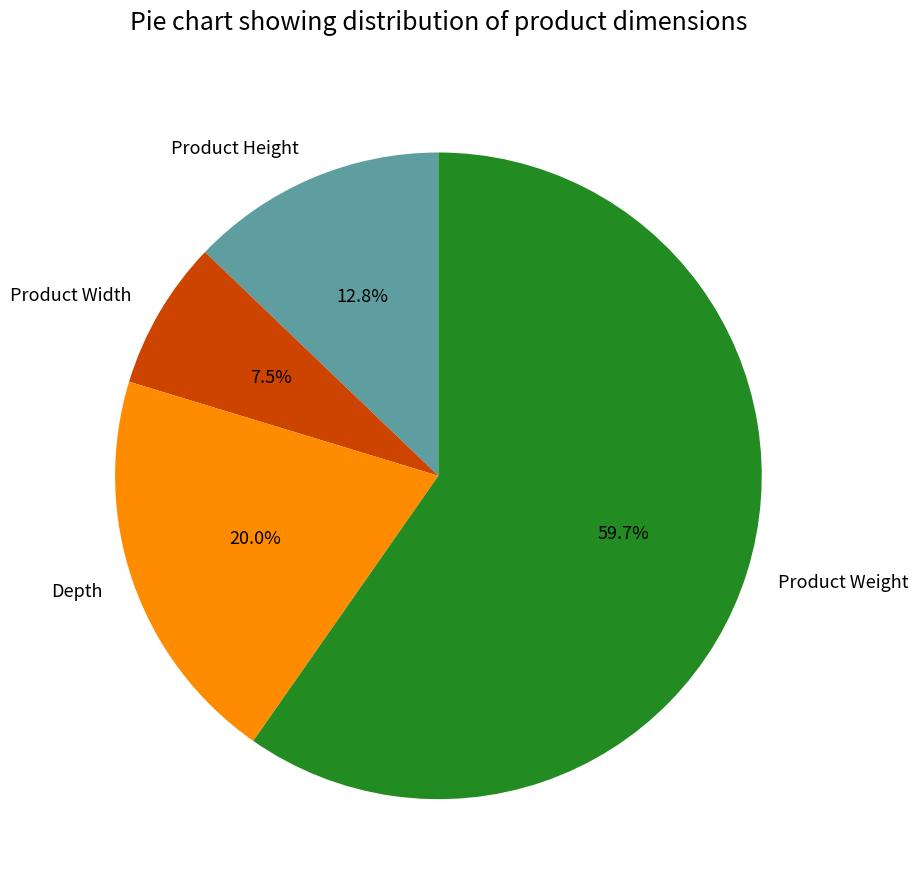

How many slices are in this pie chart?

4